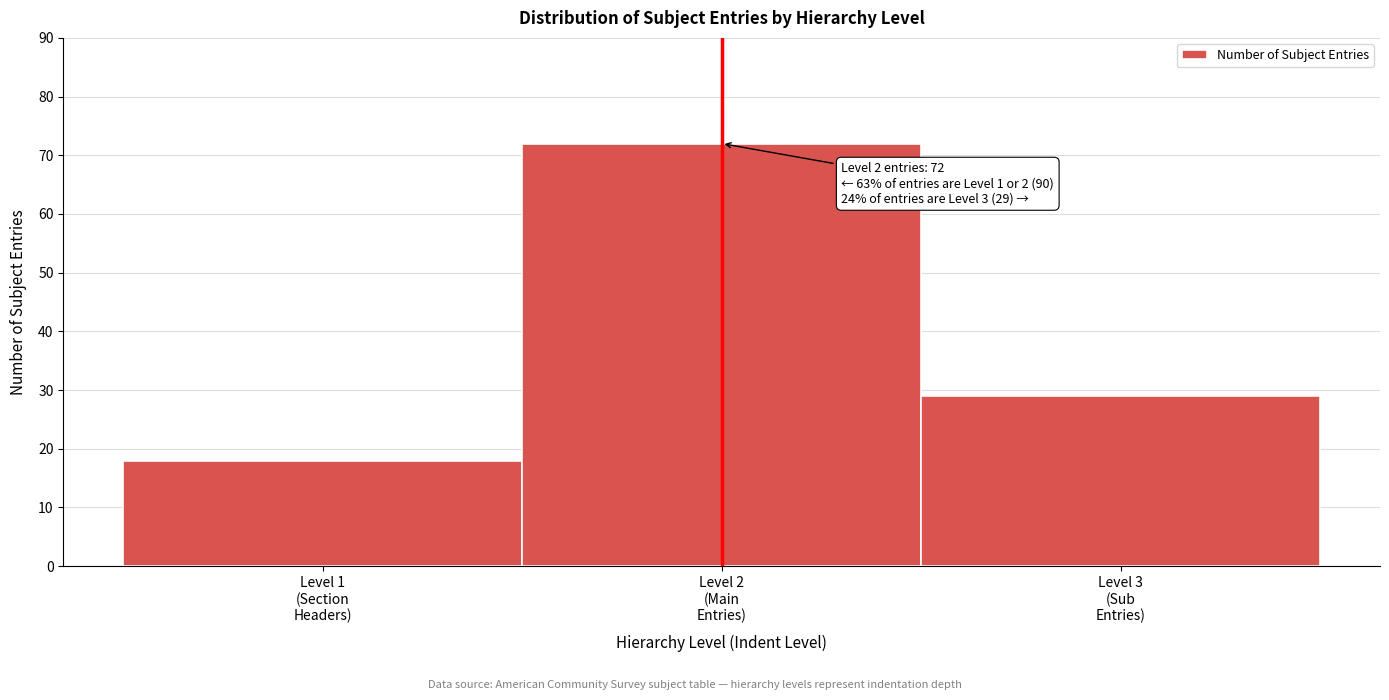

Reading left to right, extract all data points from this chart.

18	72	29